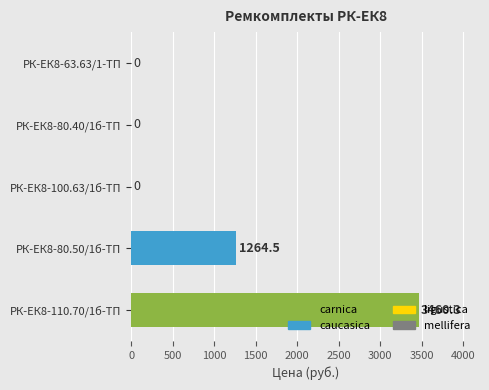

How many values are above zero?

2